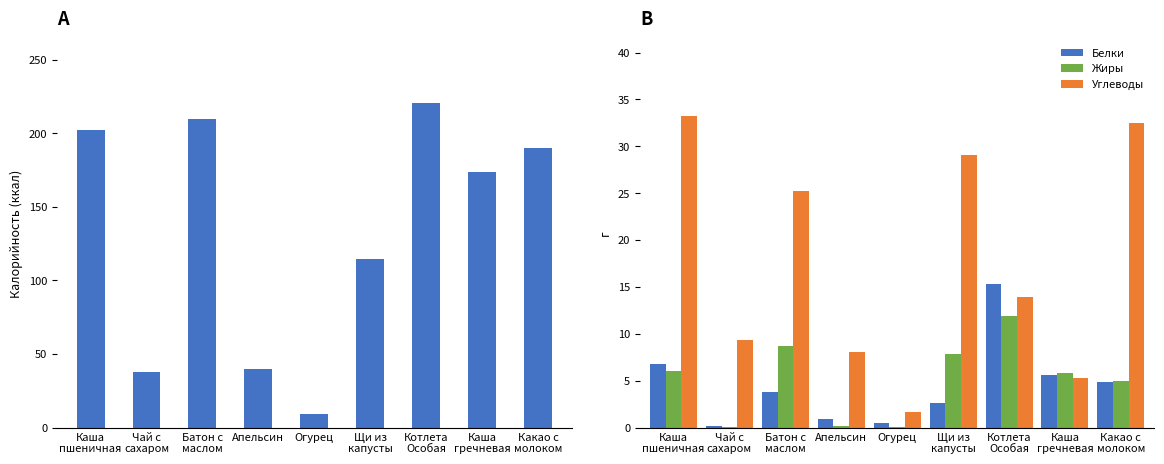

What is the label of the 5th bar from the left?

Огурец